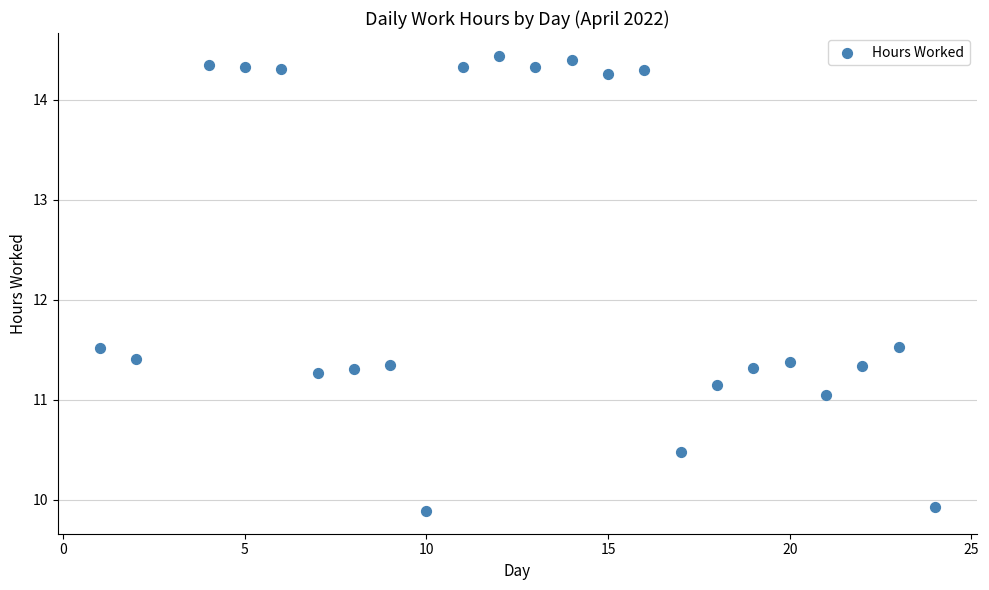

What is the range of X values (max minus min)?

23.0